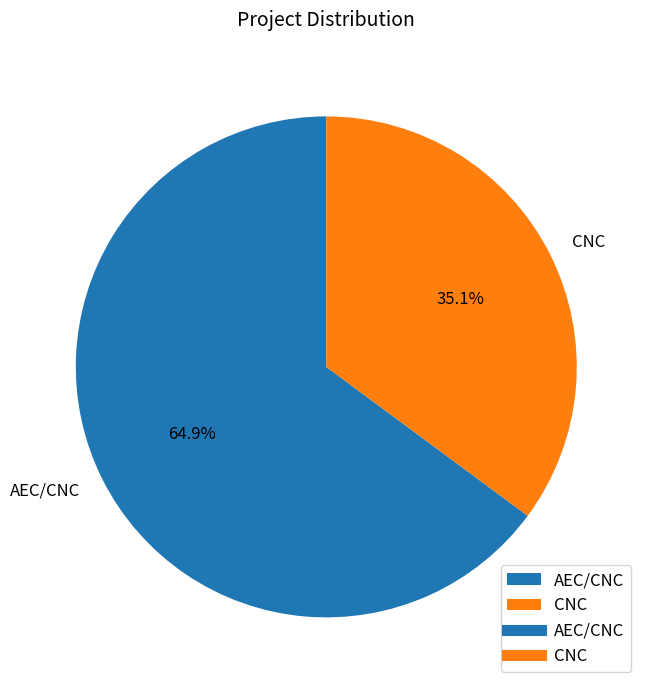

Which has a higher value, AEC/CNC or CNC?

AEC/CNC